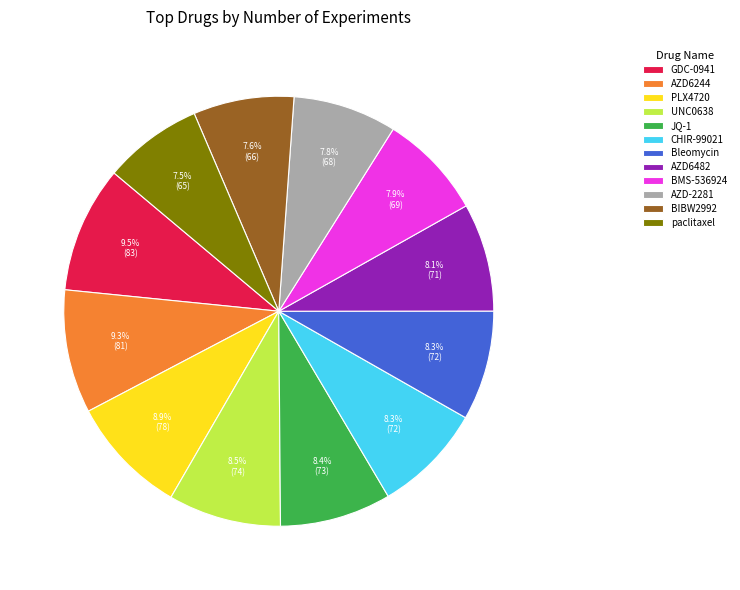

To the nearest percent, what portion does Bleomycin represent?

8%